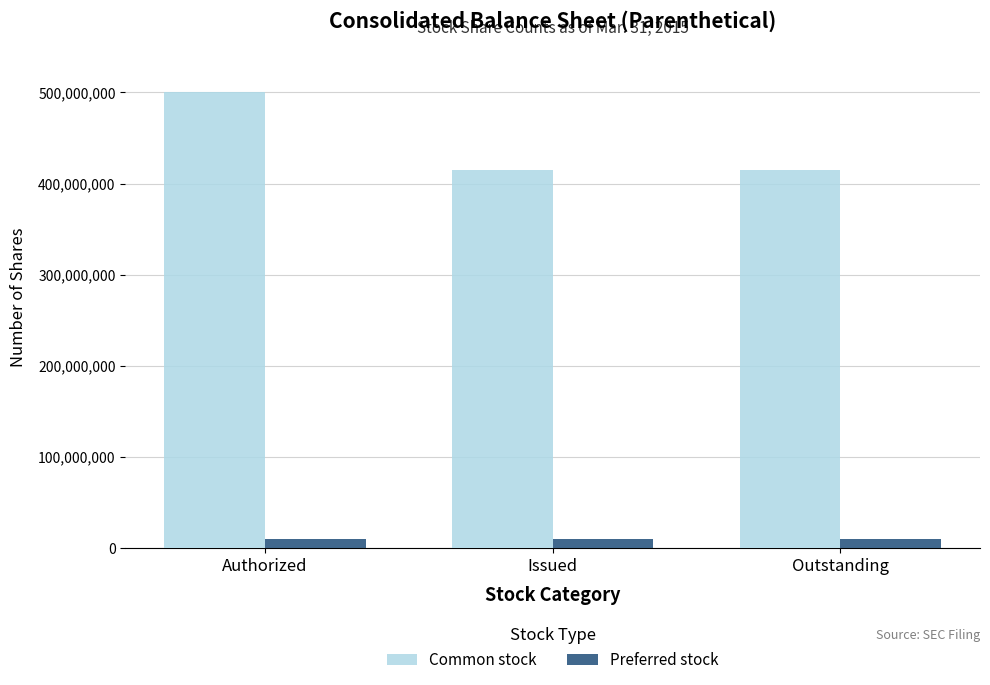

Reading right to left, transcribe all the data shown in this chart.

Common stock: 414564000	414564000	500000000
Preferred stock: 10000000	10000000	10000000